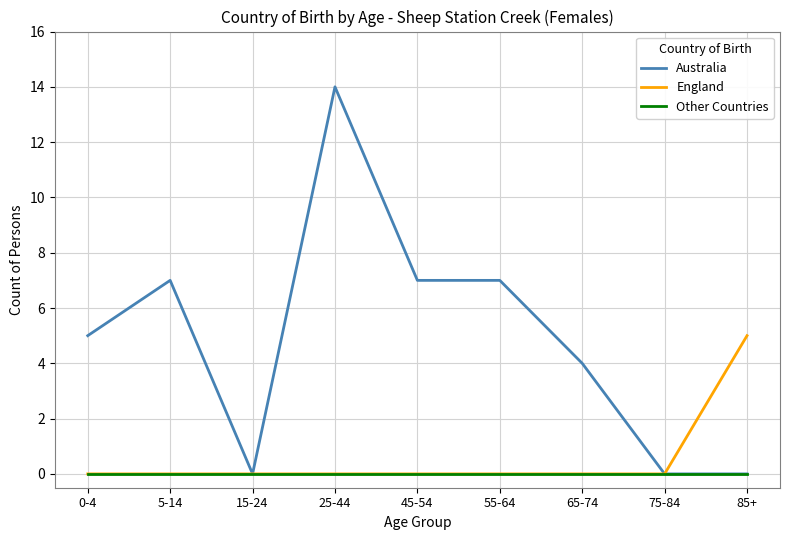

What position from the left is 45-54?

5